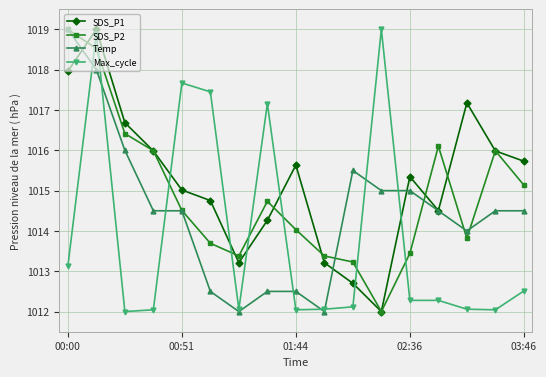

How many values in the SDS_P2 series exceed 1014?

10